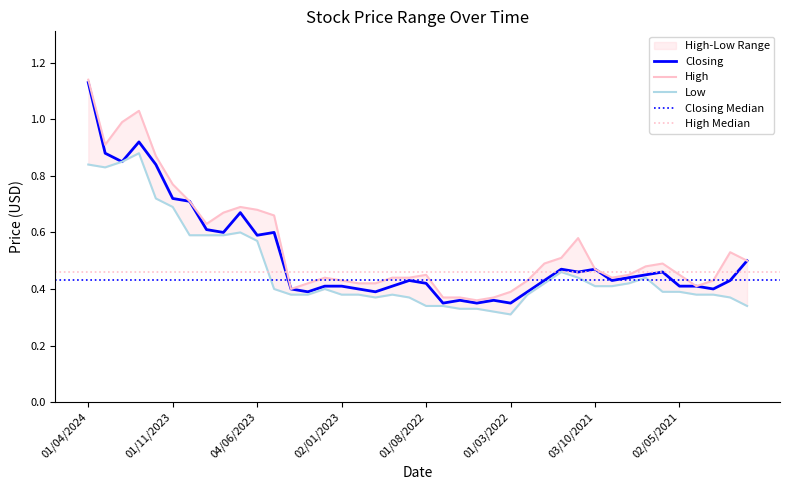

What is the label of the 4th point from the left?

02/01/2024